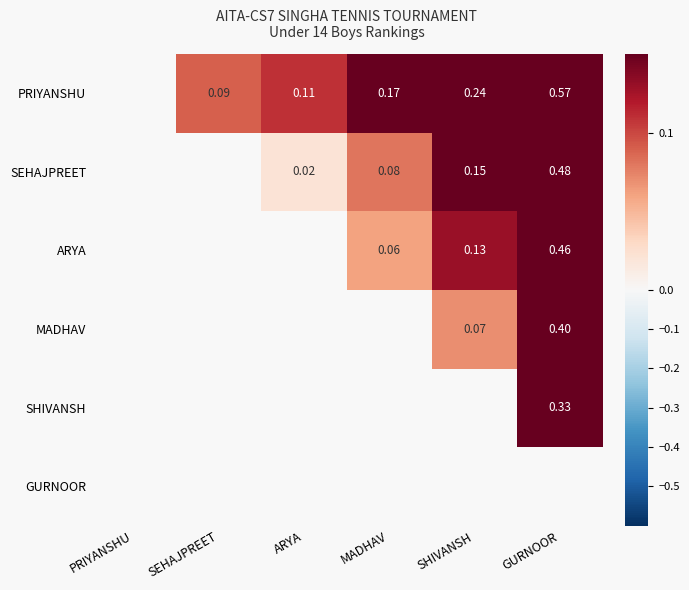

List the series in order of their peak value, highest first.

PRIYANSHU, SEHAJPREET, ARYA, MADHAV, SHIVANSH, GURNOOR